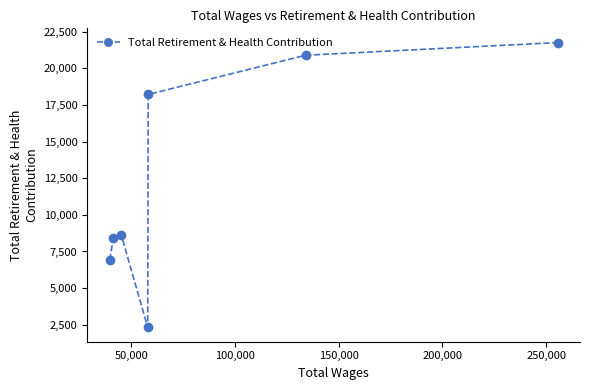

What is the value of the 5th point from the left?

18210